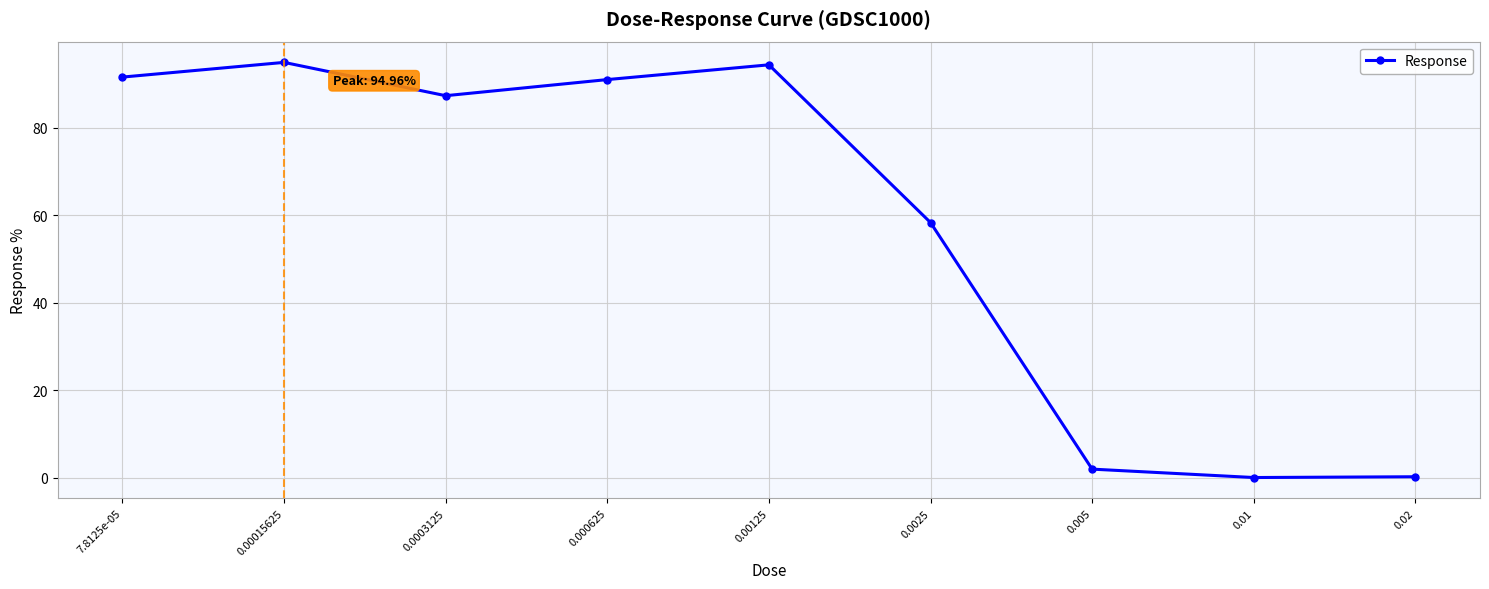

Where is the first local minimum?

0.0003125